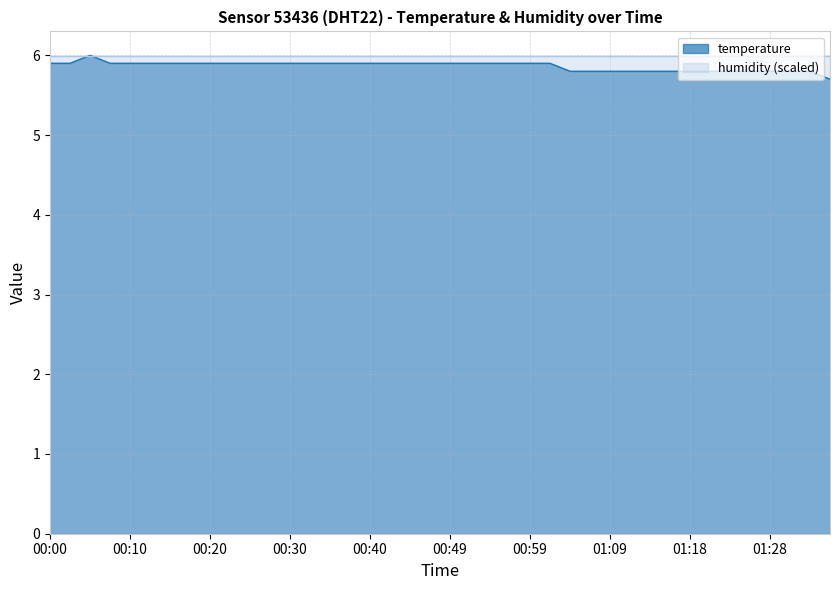

What is the value of the 23rd point from the left?

5.9